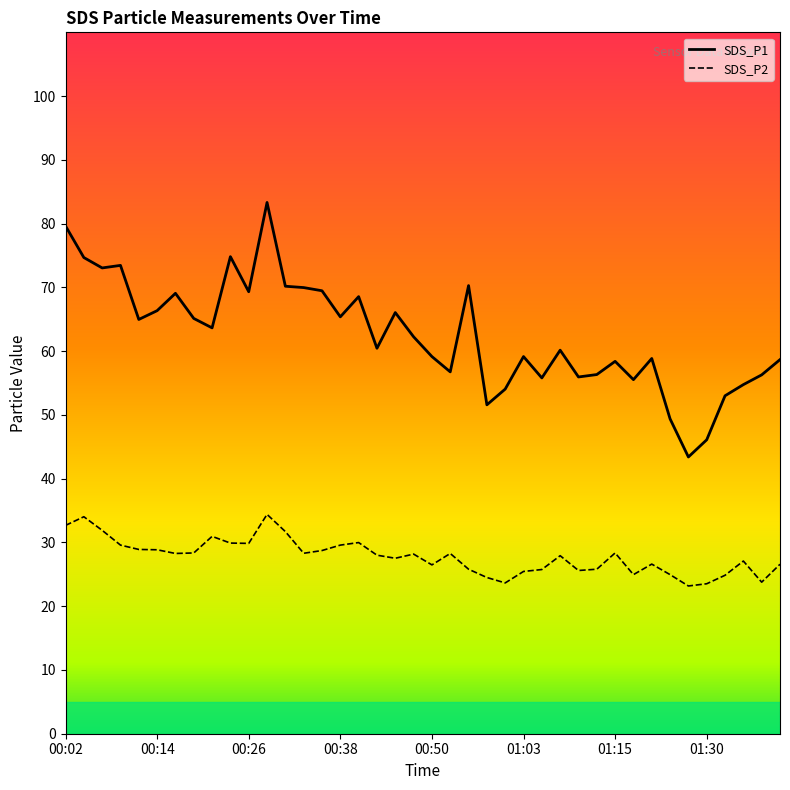

True or false: SDS_P1 and SDS_P2 intersect in this chart.

False